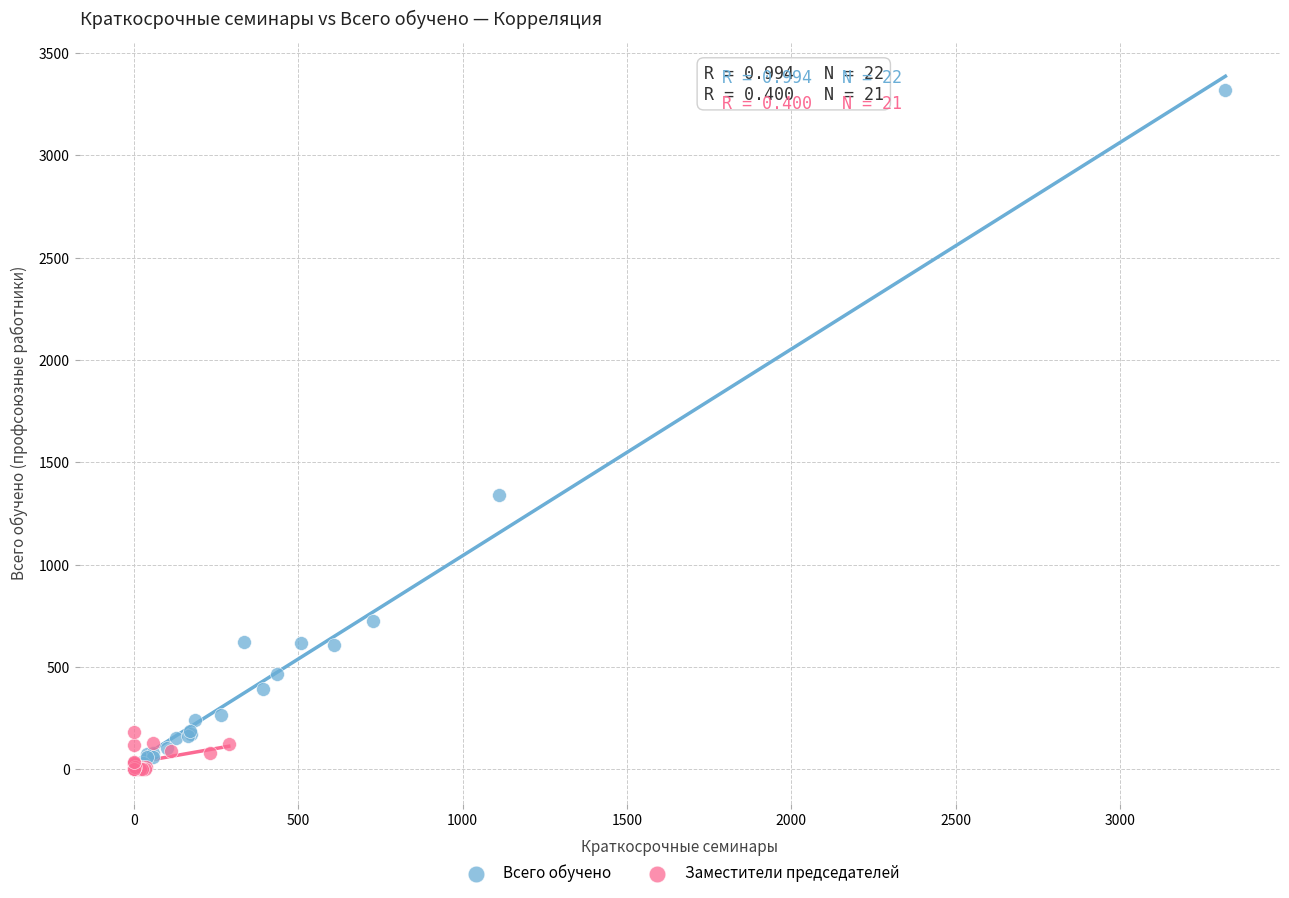

Which series has the widest spread of Y values?

Всего обучено